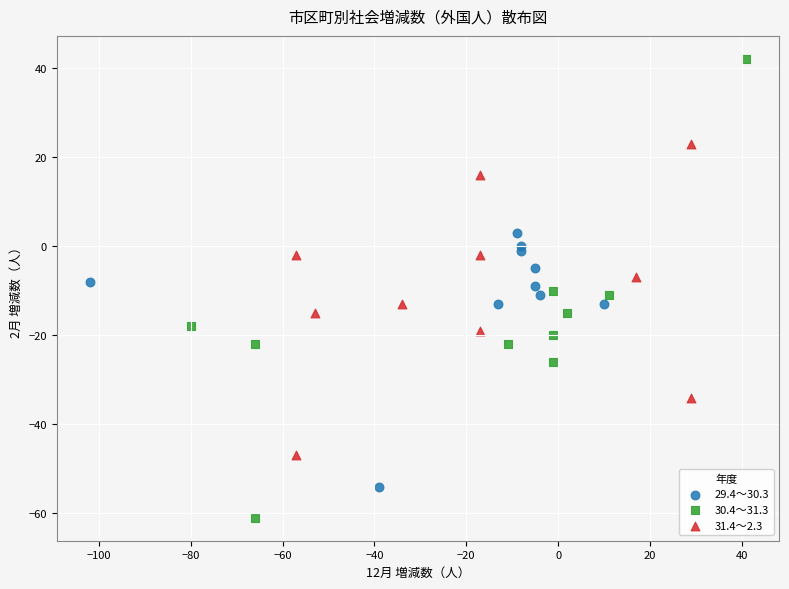

Which series reaches the maximum Y coordinate?

30.4～31.3